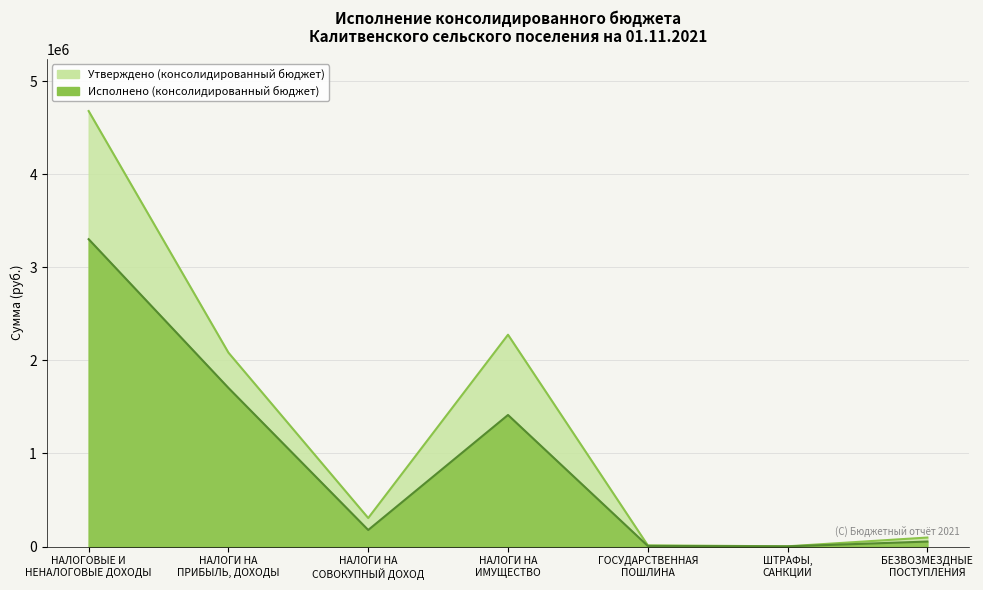

Reading right to left, what are all the values shown in this chart?

Утверждено (консолидированный бюджет): БЕЗВОЗМЕЗДНЫЕ
ПОСТУПЛЕНИЯ=96300.0	ШТРАФЫ,
САНКЦИИ=2100.0	ГОСУДАРСТВЕННАЯ
ПОШЛИНА=12500.0	НАЛОГИ НА
ИМУЩЕСТВО=2275000.0	НАЛОГИ НА
СОВОКУПНЫЙ ДОХОД=305800.0	НАЛОГИ НА
ПРИБЫЛЬ, ДОХОДЫ=2082500.0	НАЛОГОВЫЕ И
НЕНАЛОГОВЫЕ ДОХОДЫ=4677900.0
Исполнено (консолидированный бюджет): БЕЗВОЗМЕЗДНЫЕ
ПОСТУПЛЕНИЯ=53099.0	ШТРАФЫ,
САНКЦИИ=1400.0	ГОСУДАРСТВЕННАЯ
ПОШЛИНА=6100.0	НАЛОГИ НА
ИМУЩЕСТВО=1412907.4	НАЛОГИ НА
СОВОКУПНЫЙ ДОХОД=177429.6	НАЛОГИ НА
ПРИБЫЛЬ, ДОХОДЫ=1703458.0	НАЛОГОВЫЕ И
НЕНАЛОГОВЫЕ ДОХОДЫ=3301295.1